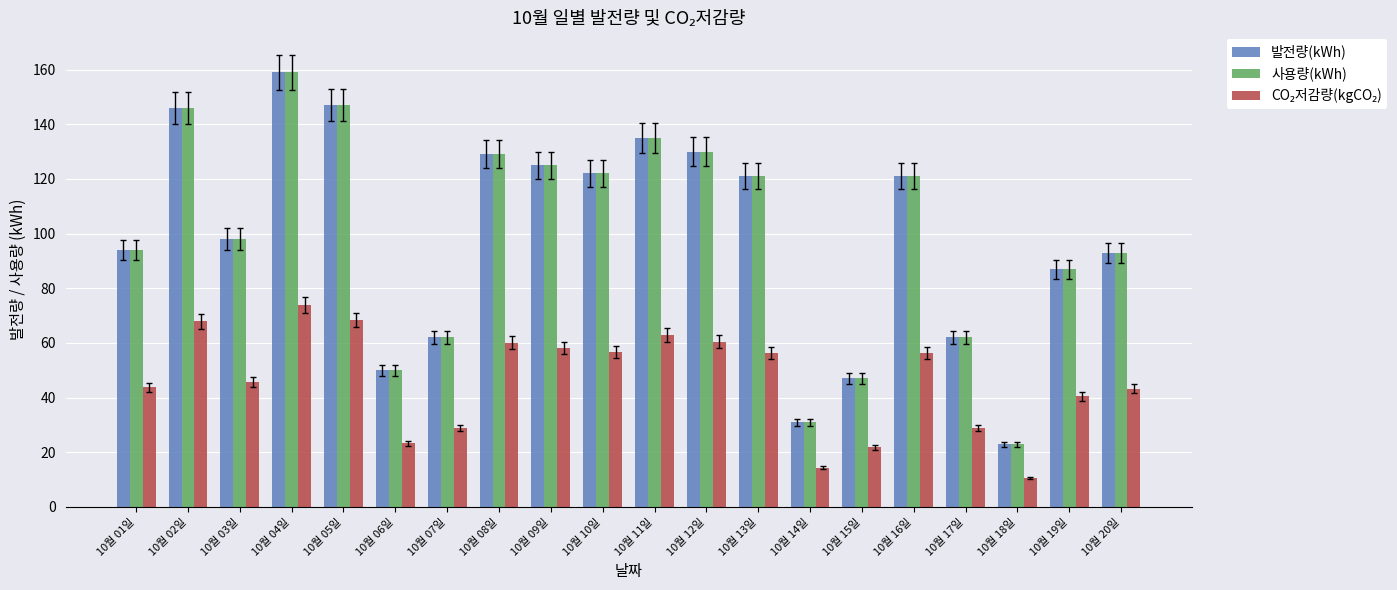

At which label does 사용량(kWh) first exceed 121?

10월 02일